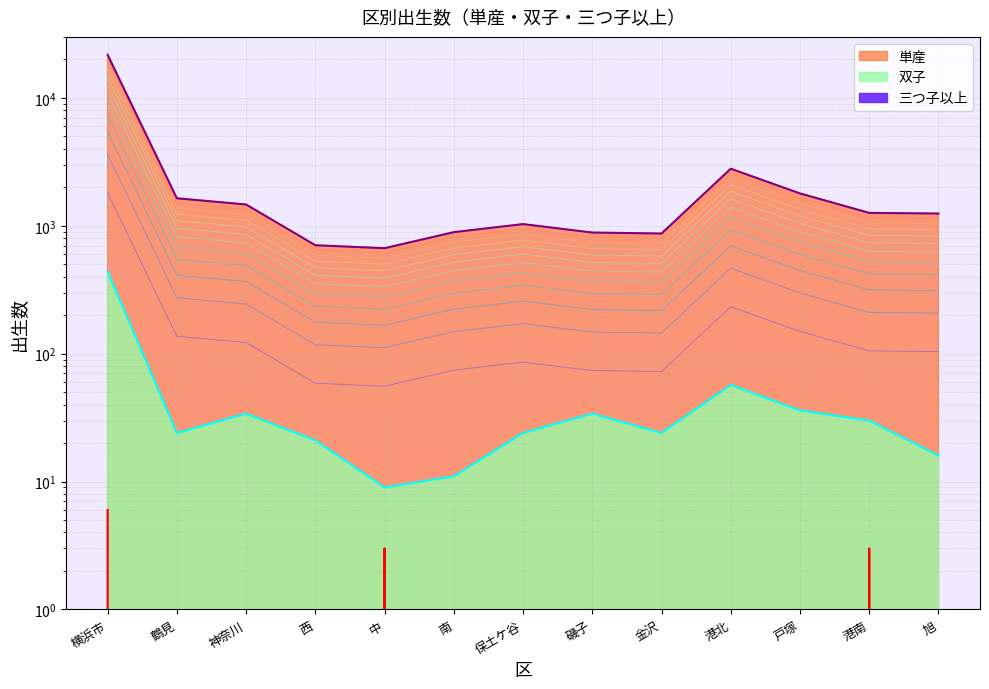

Does the chart have visible grid lines?

Yes